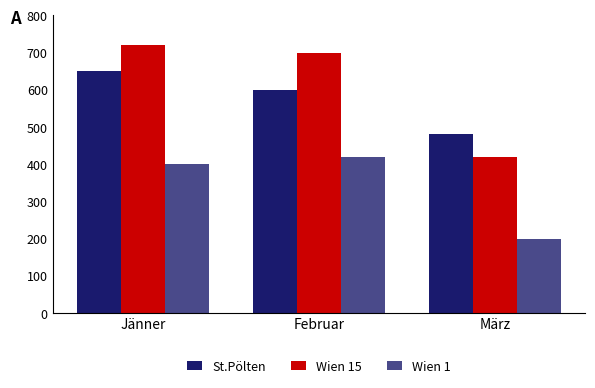

At which label does St.Pölten reach its peak?

Jänner